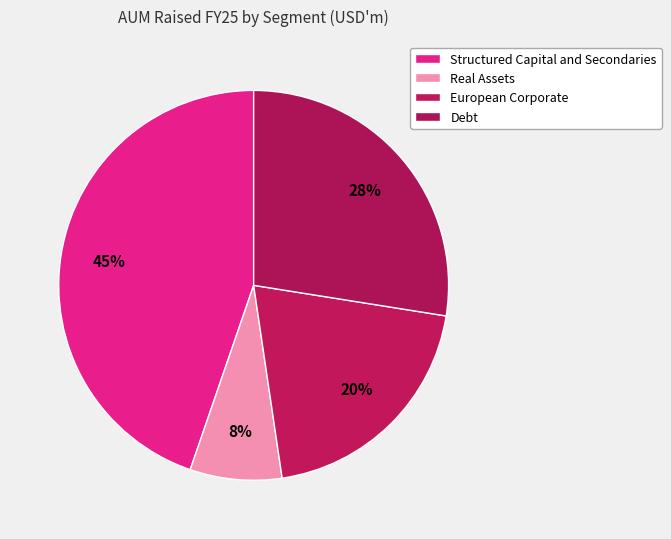

How many segments does this pie chart have?

4